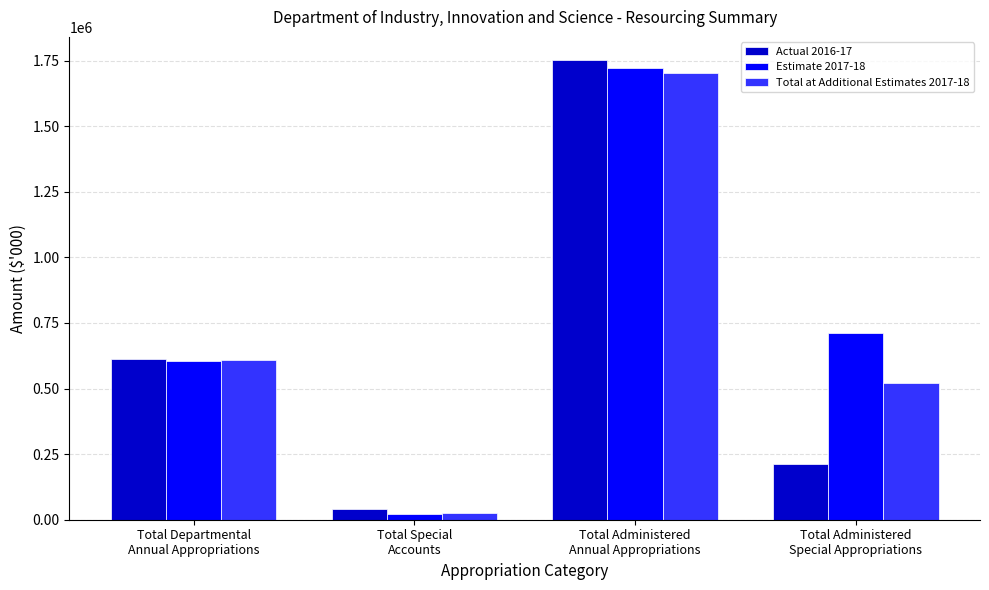

What is the value of the Actual 2016-17 bar at the 4th from the left?

212996